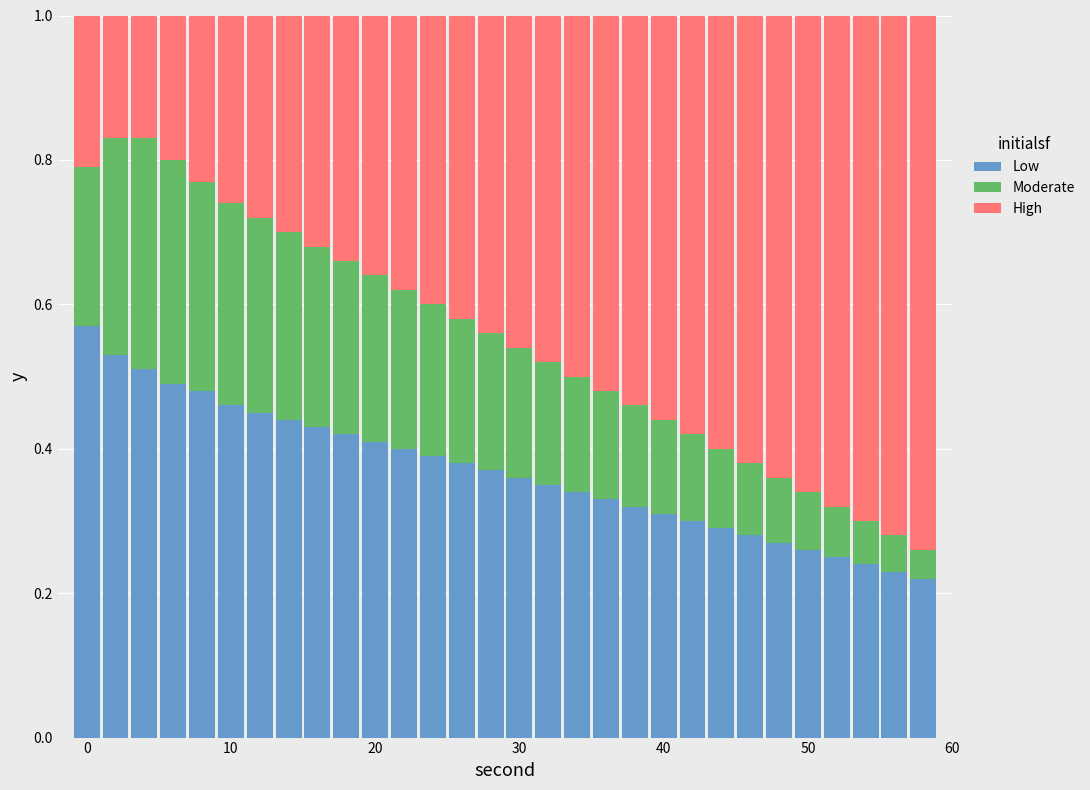

Count the Low values in the range 0 to 1.

30